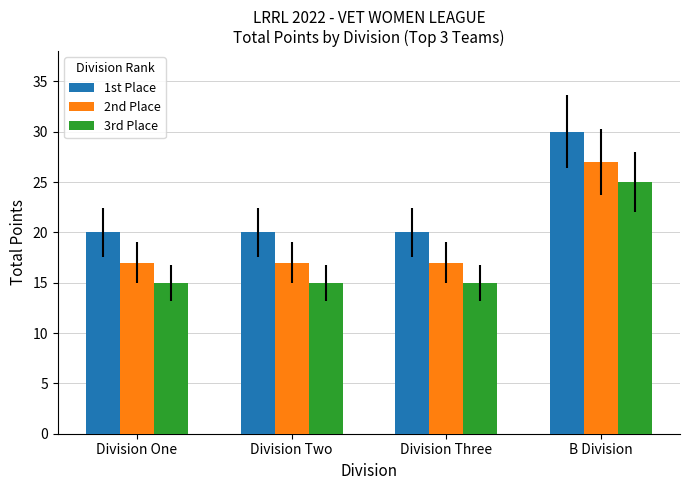

The 3rd Place series shows 15 at Division Three. True or false?

True